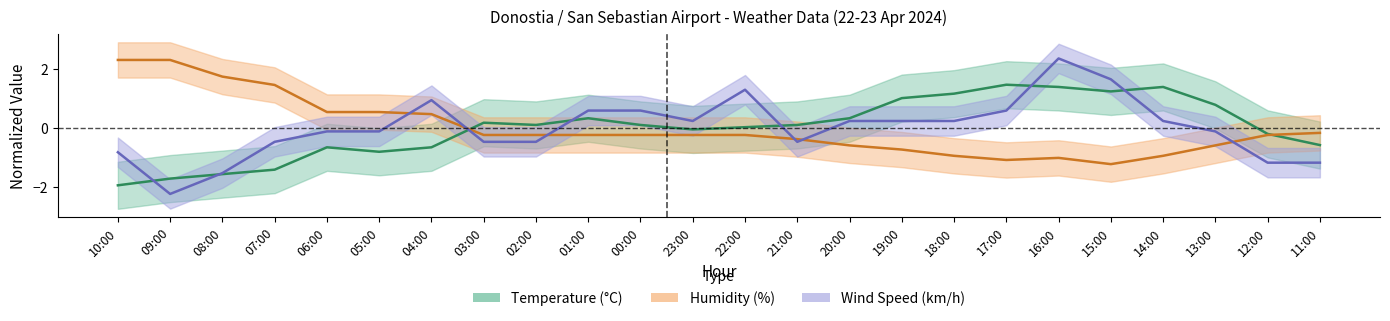

How many negative values does the Wind Speed (km/h) series have?

12